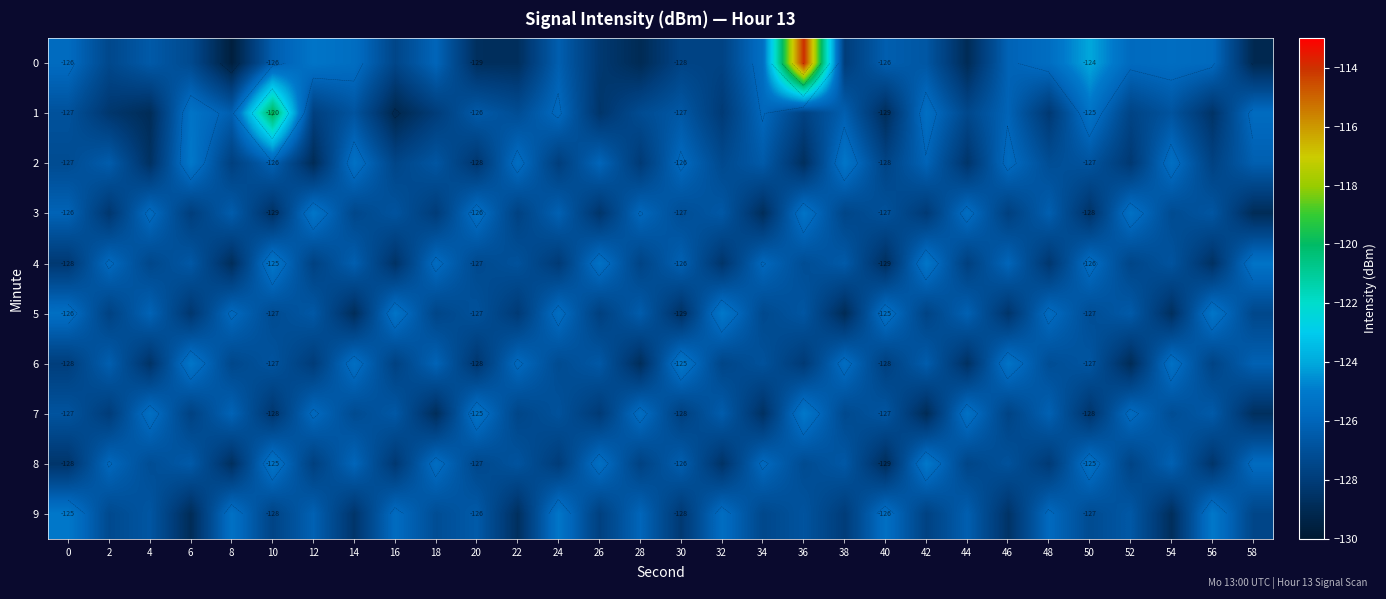

What is the sum of all 0 values?

-3794.7